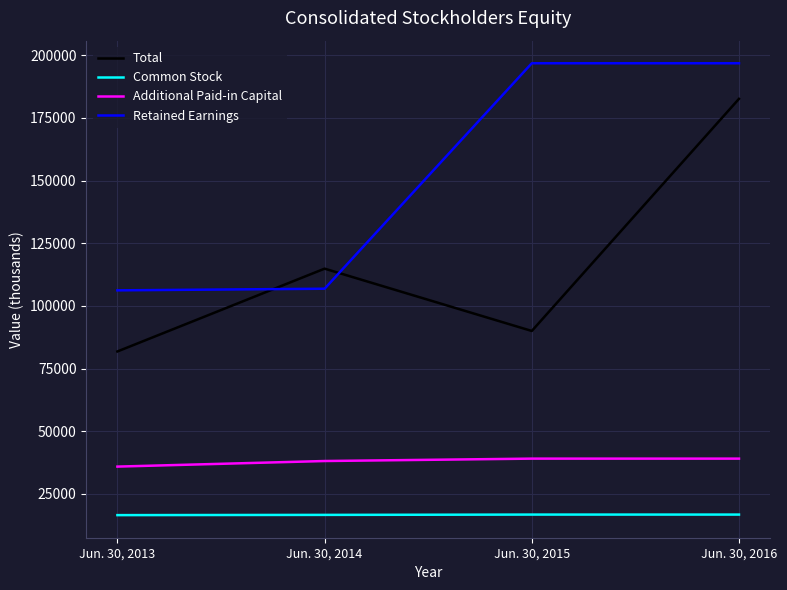

At Jun. 30, 2013, list the series in order from smallest to largest.

Common Stock, Additional Paid-in Capital, Total, Retained Earnings